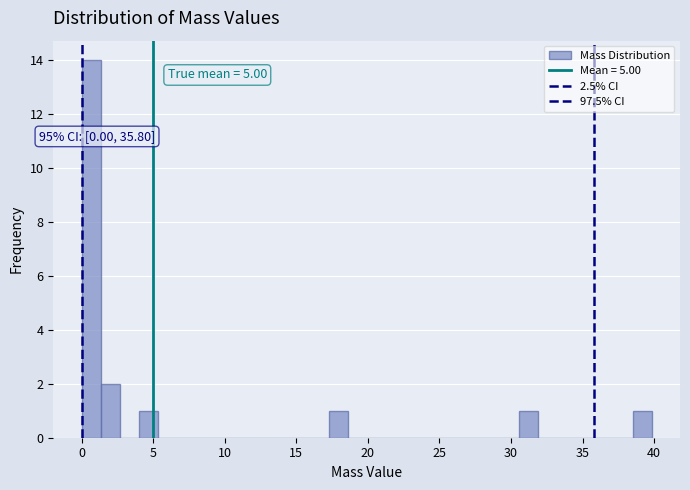

Read against the x-axis, roughly where is the centre of the tallest bar?

0.5